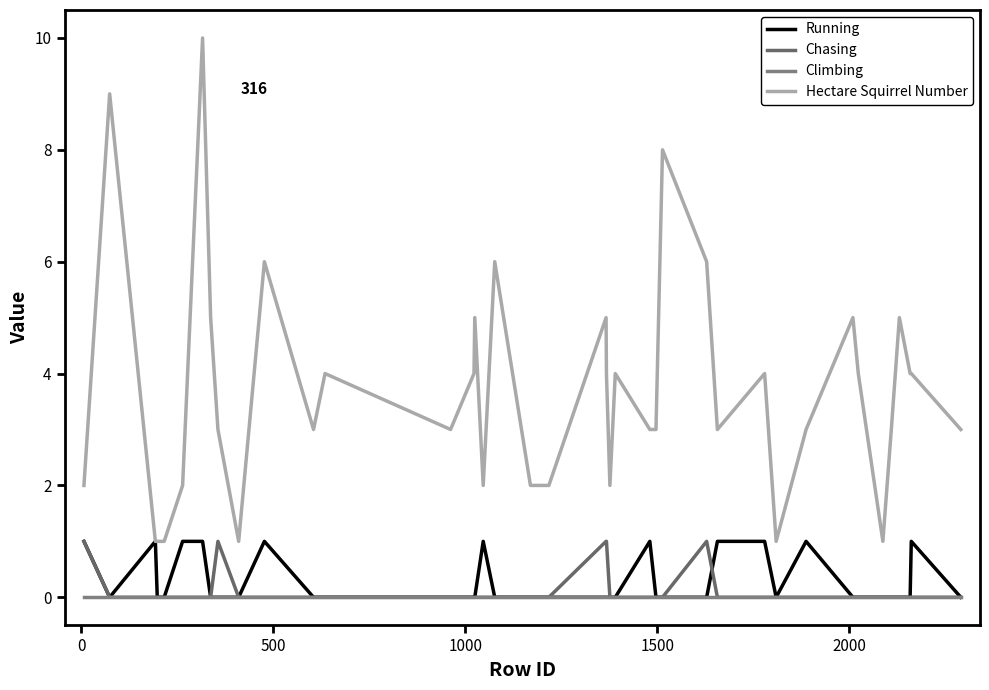

True or false: Climbing and Running cross at least once.

False